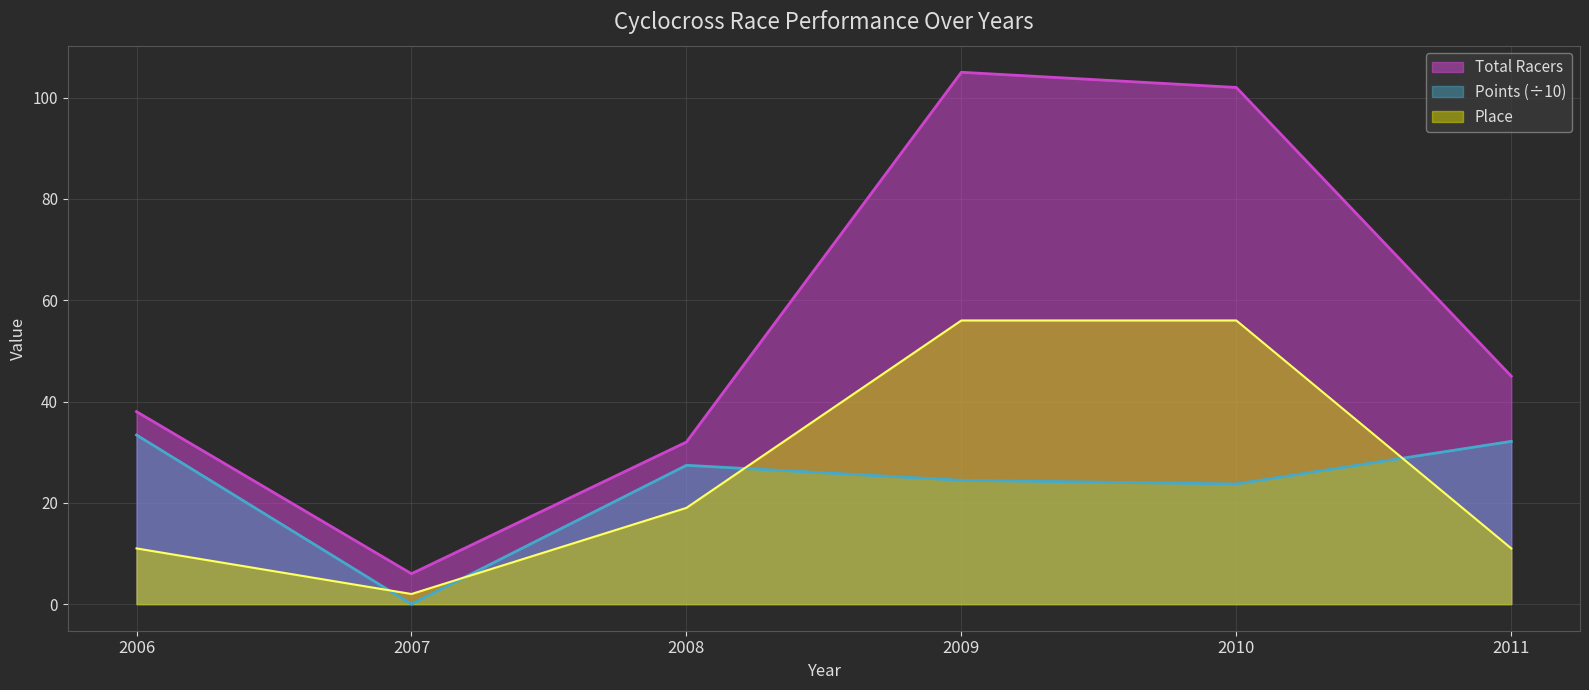

Where do Points and Place first cross each other?

2006 and 2007